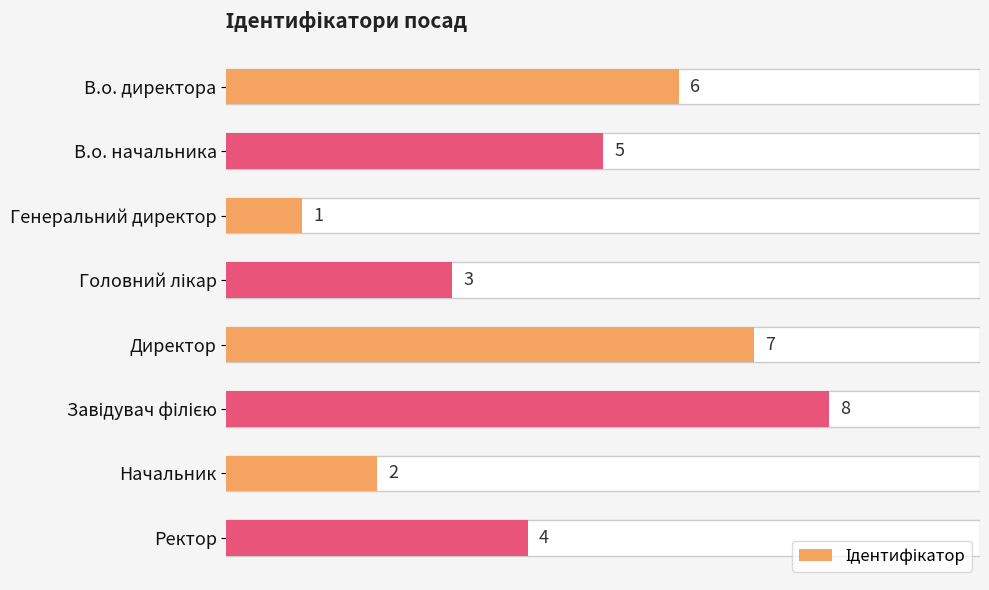

What is the greatest value displayed?

8